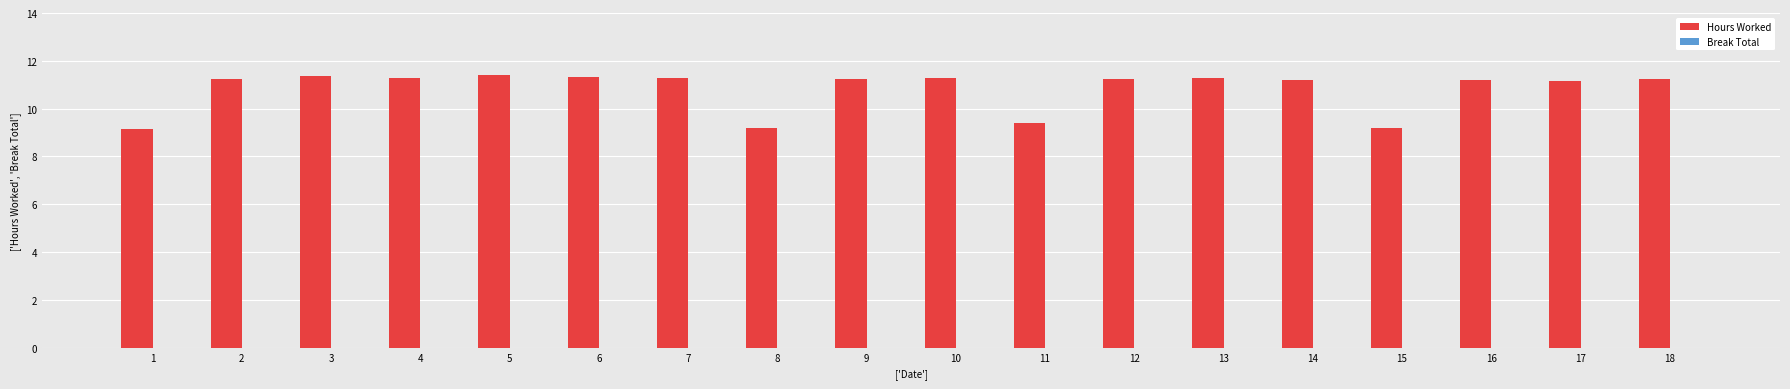

How many distinct data groups are displayed?

1